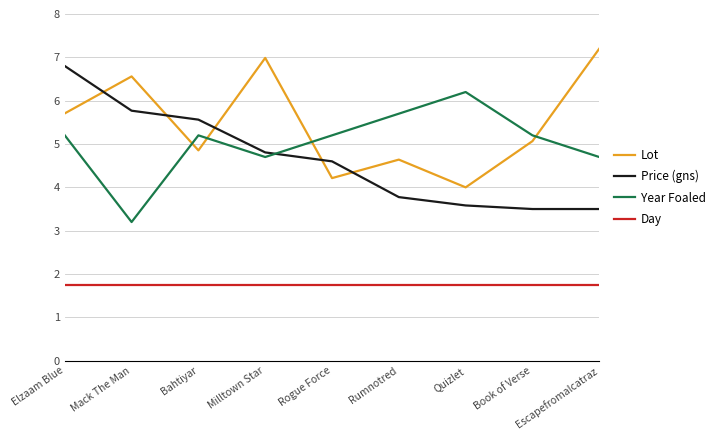

Which category has the highest value across all series?

Escapefromalcatraz